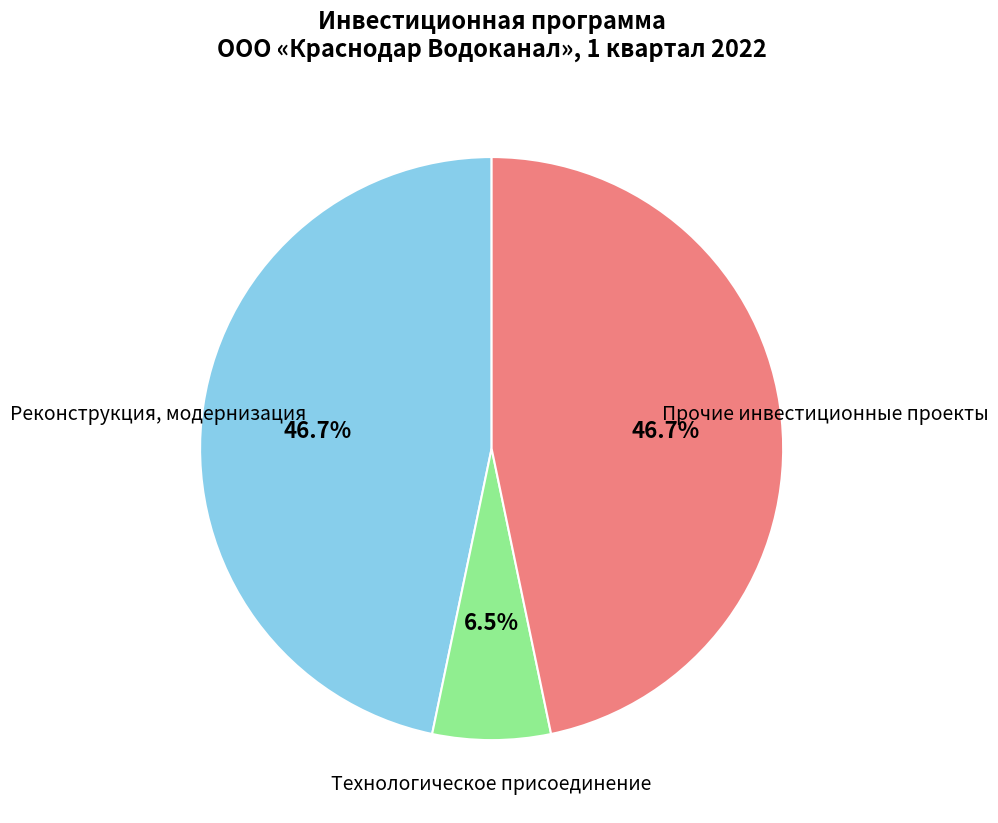

How much of the chart is everything except Прочие инвестиционные проекты?

53.3%